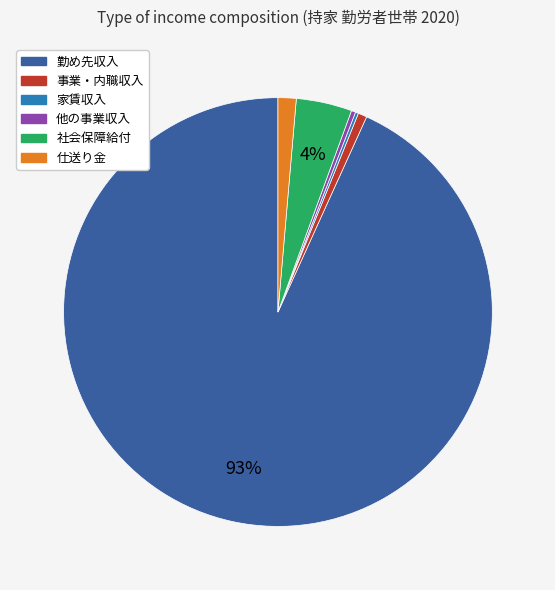

Do 他の事業収入 and 社会保障給付 together represent more than half of the pie?

No